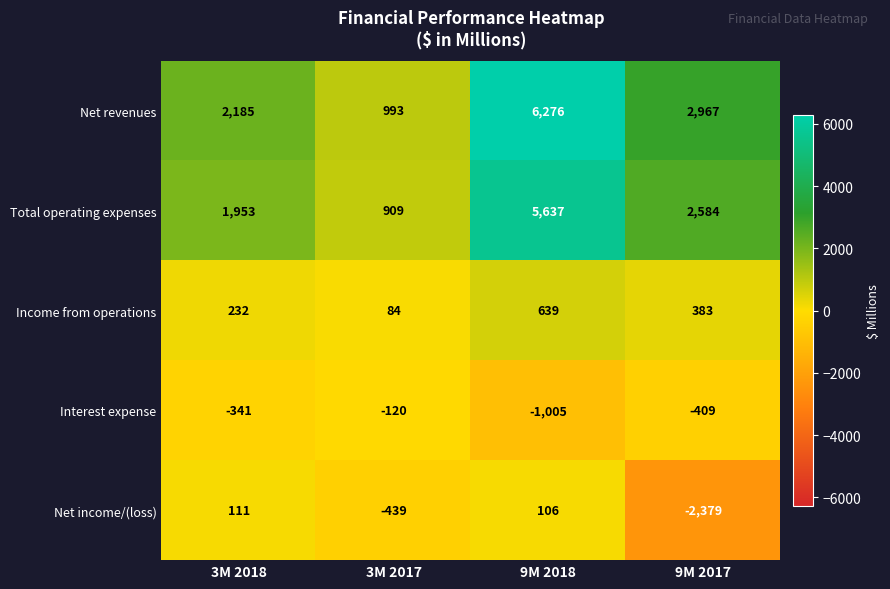

What is the difference between the highest and lowest values at 3M 2017?

1432